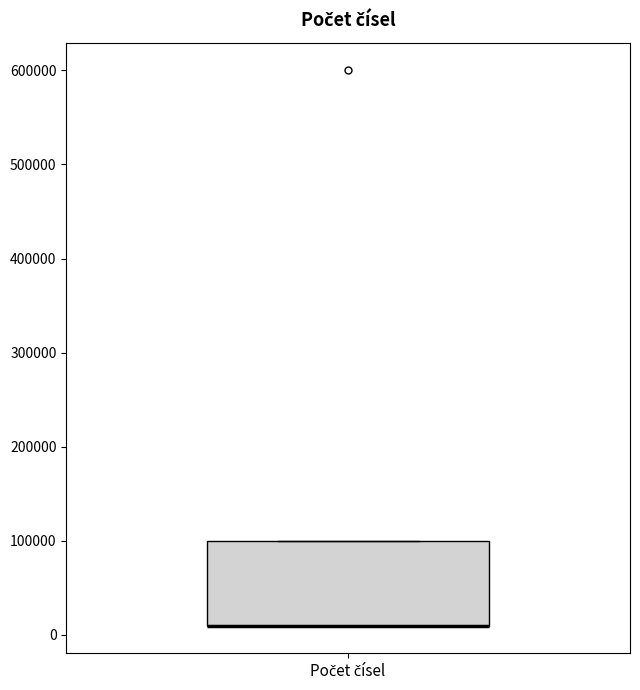

Where is the upper edge of the box for Počet čísel on the y-axis? The values are not printed on the chart, so give them approximately, as read against the axis.

100000